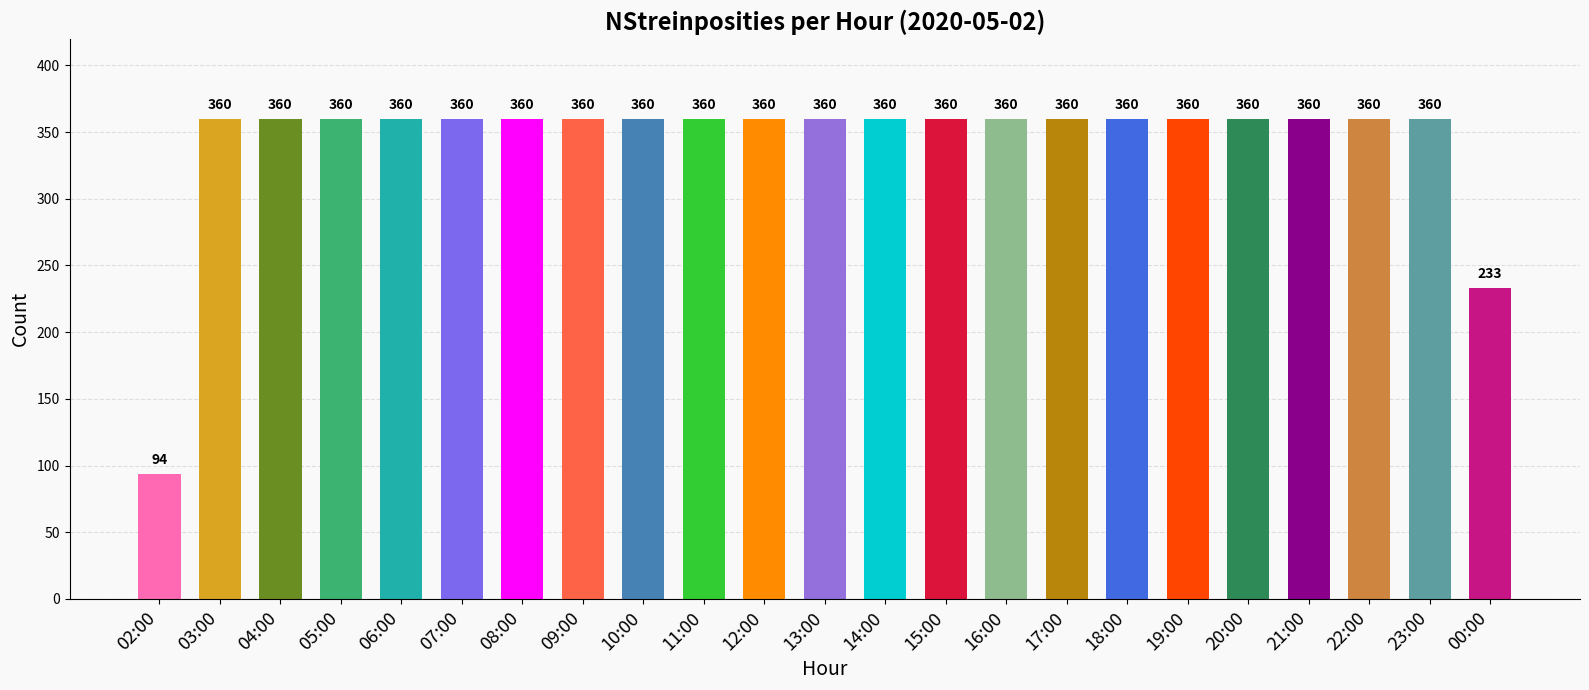

What is the label of the 8th bar from the right?

17:00